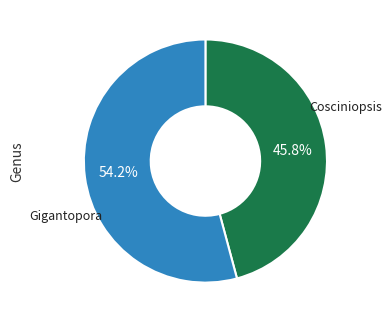

Which slice is the largest?

Gigantopora